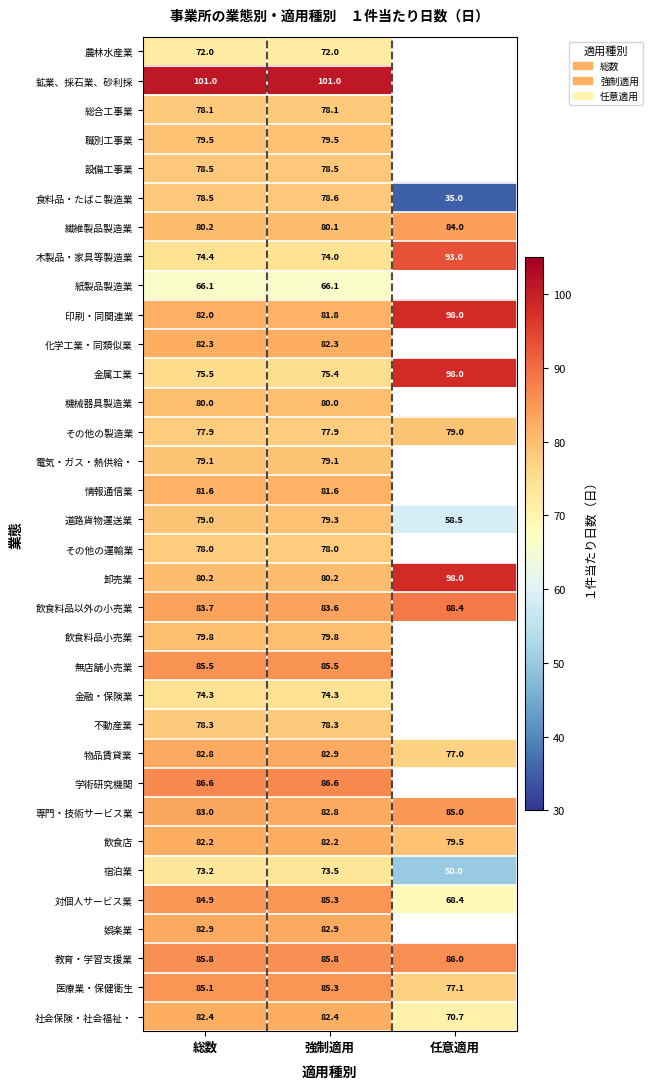

At which label does 対個人サービス業 reach its minimum?

任意適用